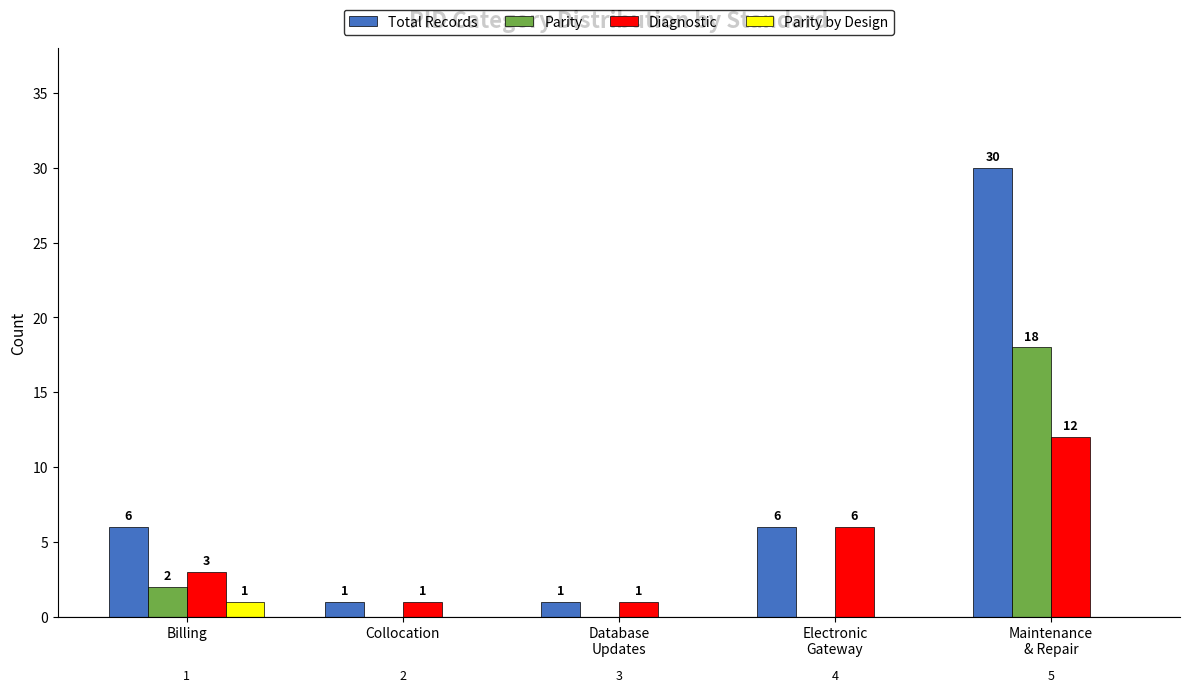

Reading left to right, what are all the values shown in this chart?

Total Records: 6	1	1	6	30
Parity: 2	0	0	0	18
Diagnostic: 3	1	1	6	12
Parity by Design: 1	0	0	0	0